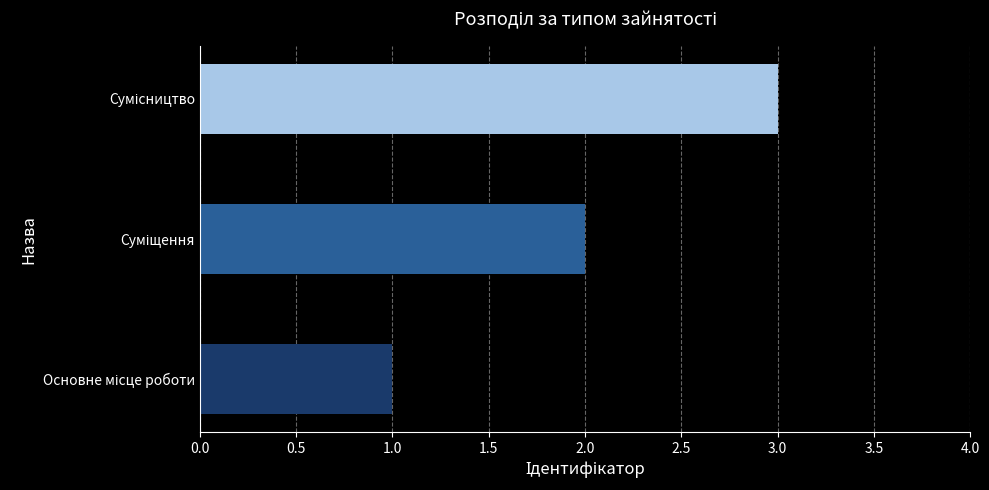

What is the sum of all values?

6